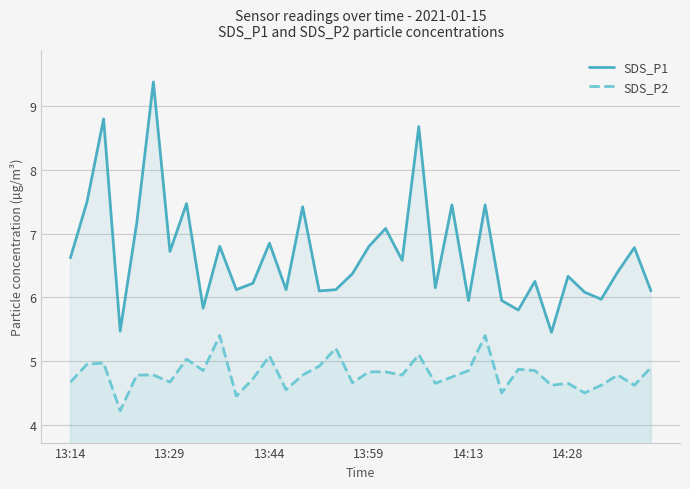

The value of SDS_P1 at 16 is 10.9. True or false?

False